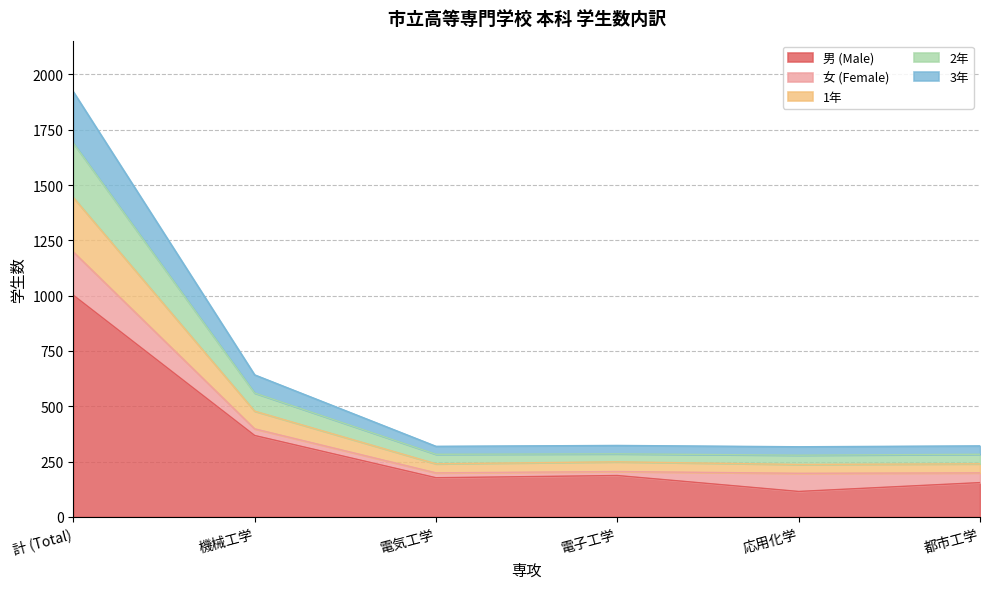

What is the label of the 5th point from the right?

機械工学